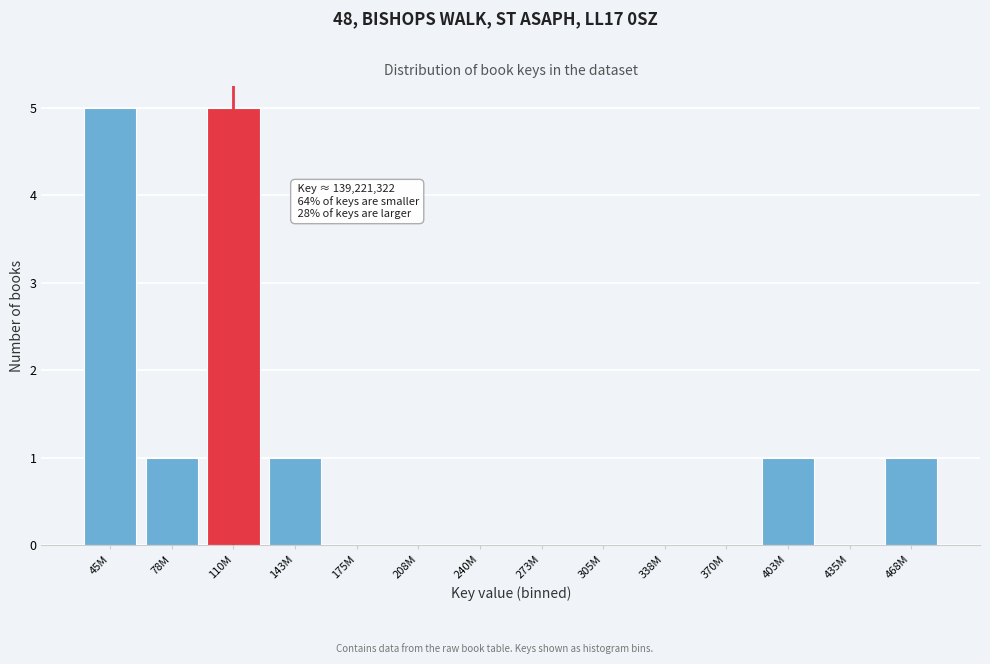

Reading left to right, extract all data points from this chart.

45M=5	78M=1	110M=5	143M=1	175M=0	208M=0	240M=0	273M=0	305M=0	338M=0	370M=0	403M=1	435M=0	468M=1